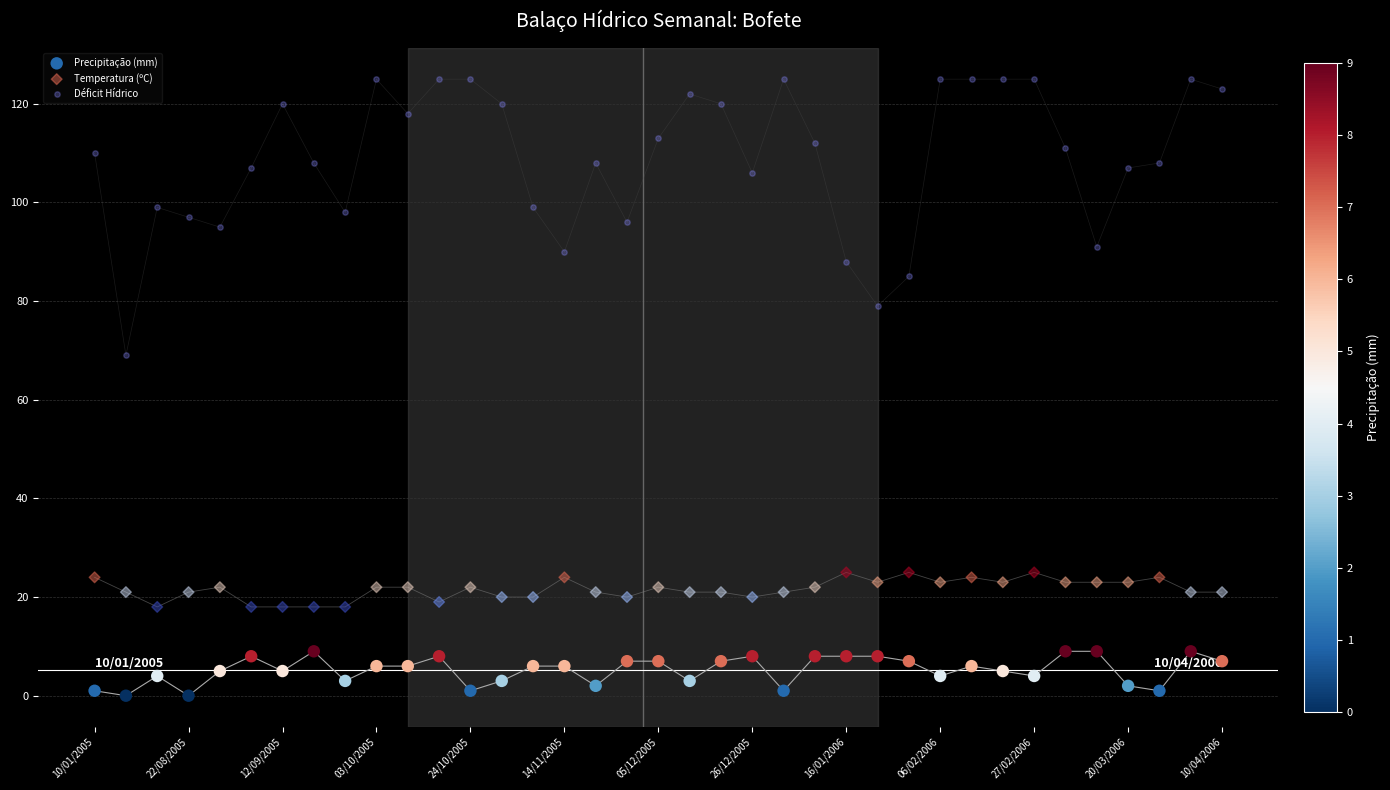

Which series contains the lowest Y value?

Precipitação (mm)